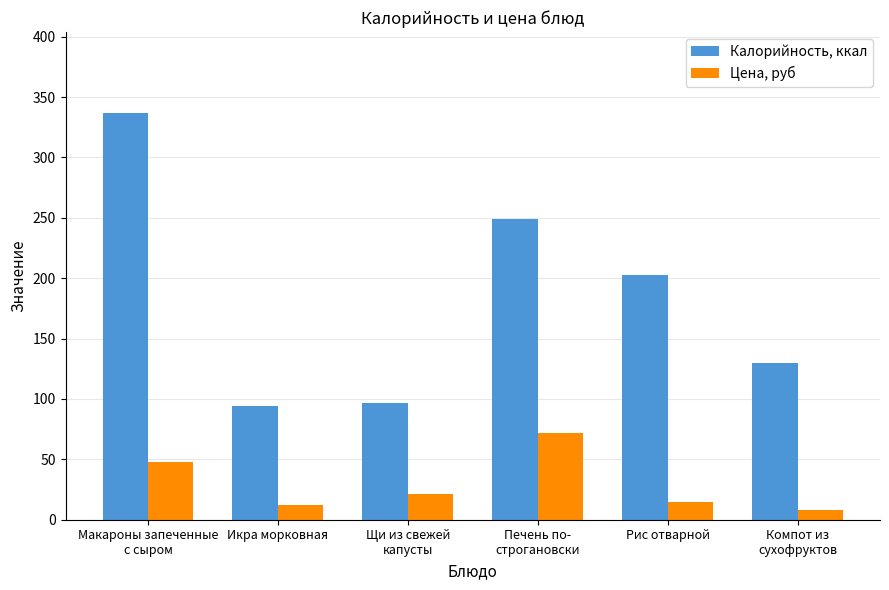

What is the maximum value for Цена, руб?

72.2